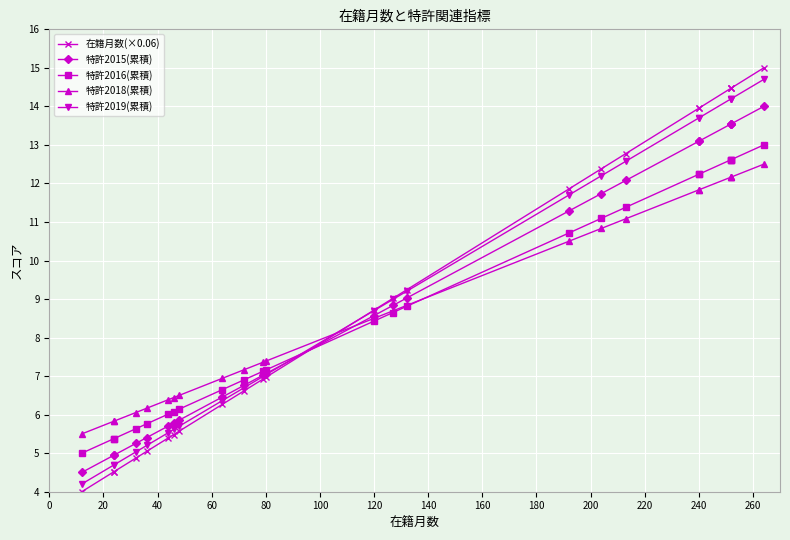

True or false: 特許2019(累積) has more than 1 interior local peaks.

False